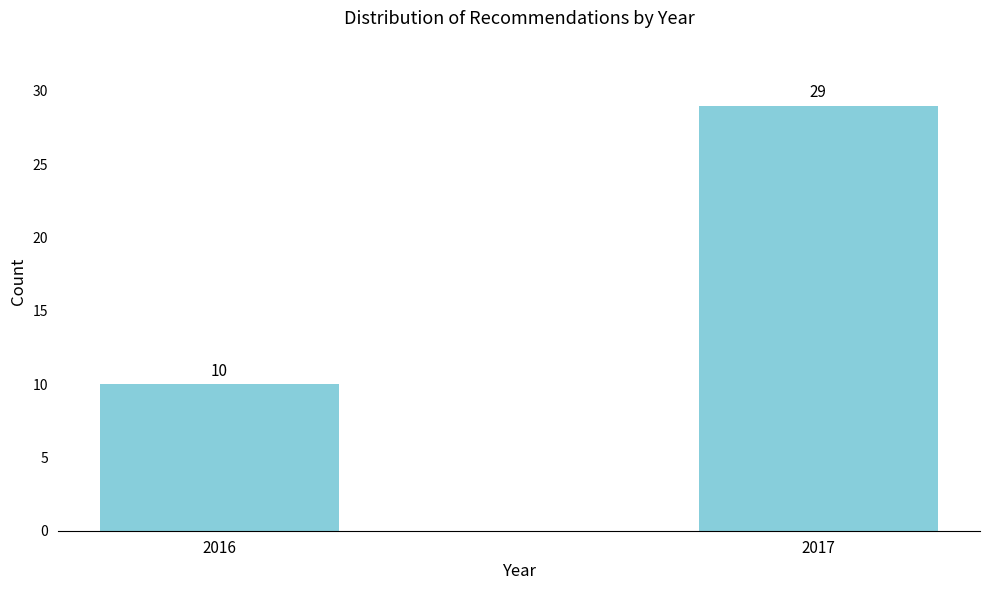

Reading left to right, extract all data points from this chart.

10	29